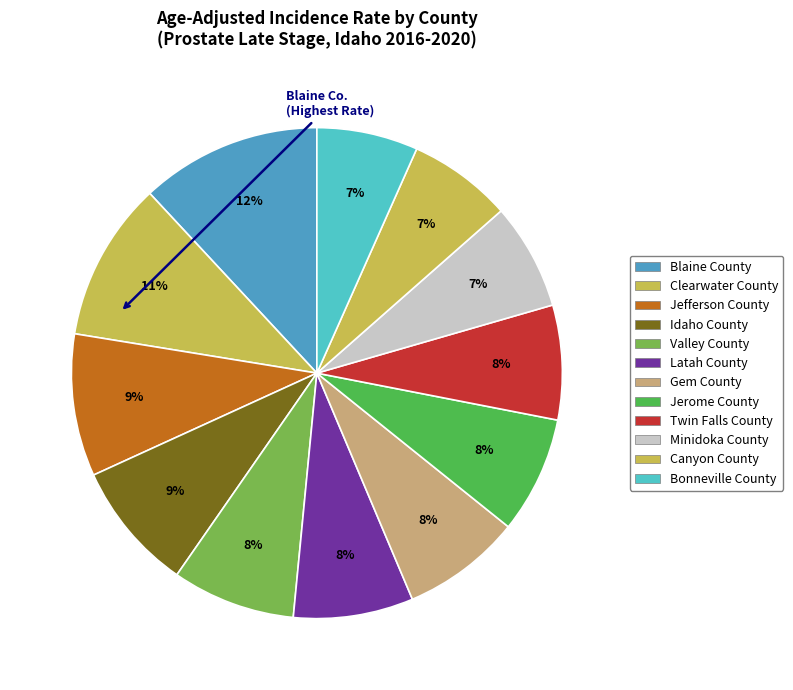

To the nearest percent, what portion does Canyon County represent?

7%